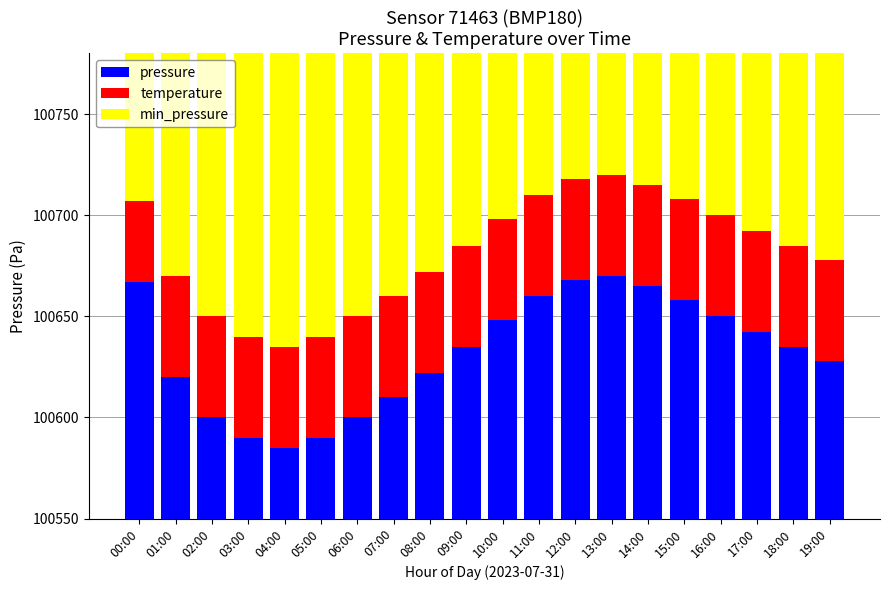

What is the greatest value displayed?

100670.0